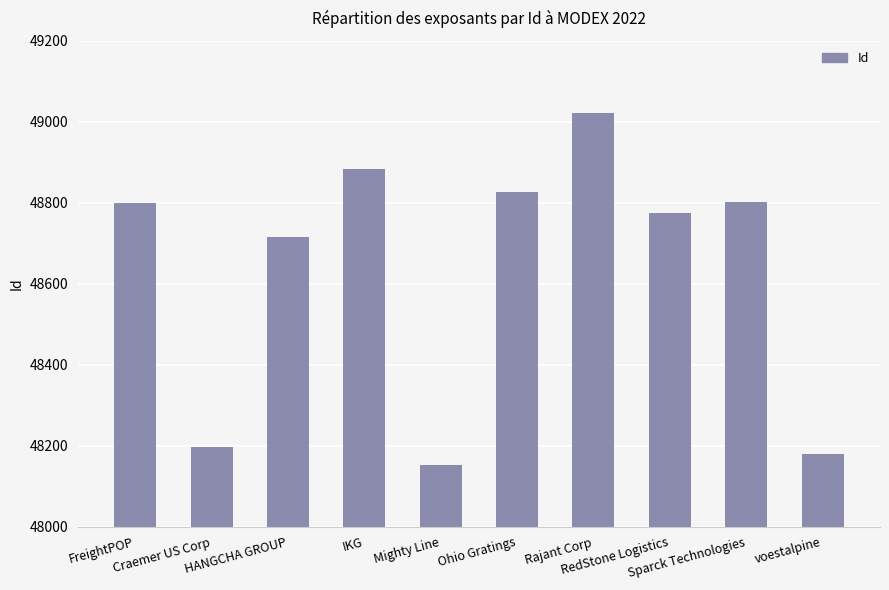

At which category does the chart reach its minimum across all series?

Mighty Line